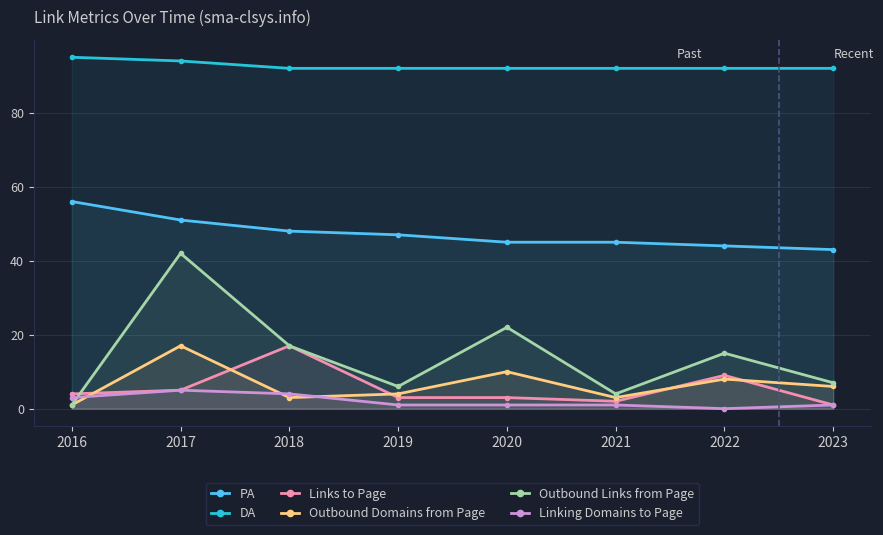

What is the total value across all series at 2016?

160